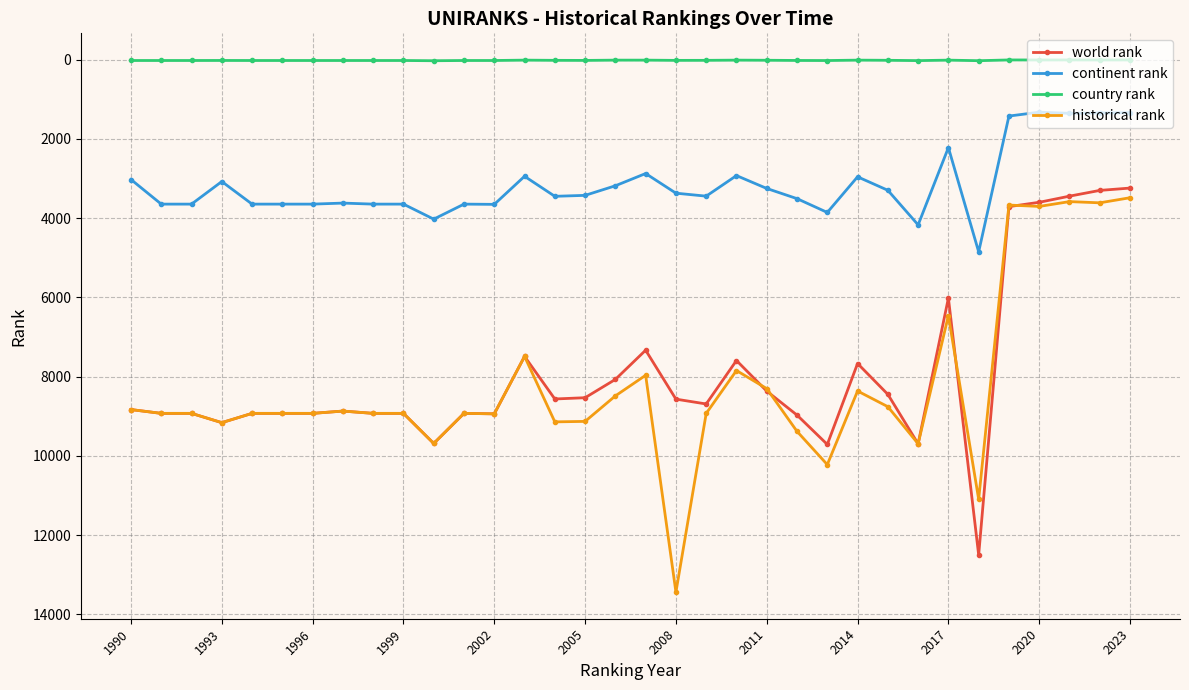

Which series has the widest spread of values?

historical rank